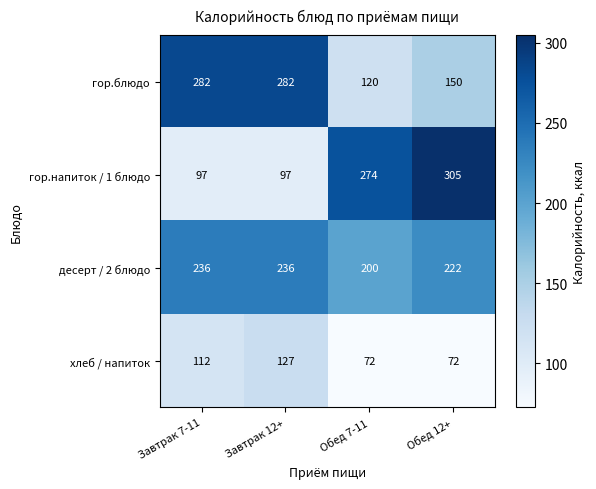

Which series has the largest total across all categories?

десерт / 2 блюдо